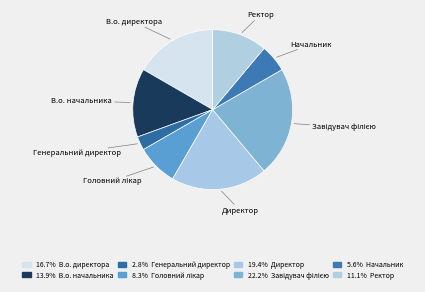

Do Начальник and Ректор together represent more than half of the pie?

No